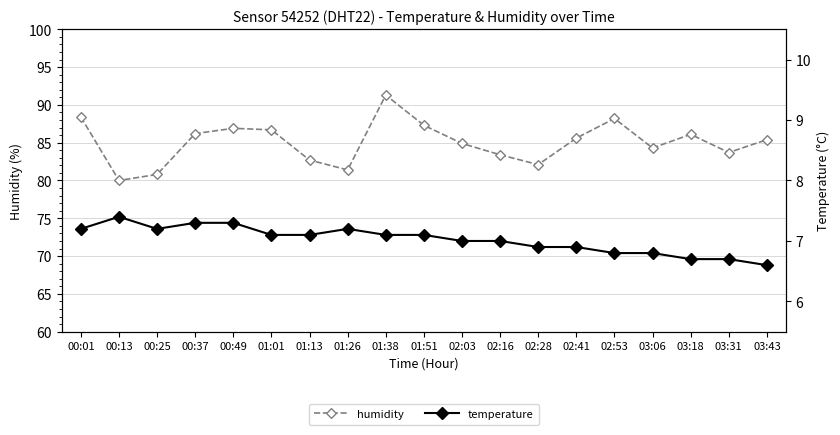

What is the total value across all series at 02:28?

89.0